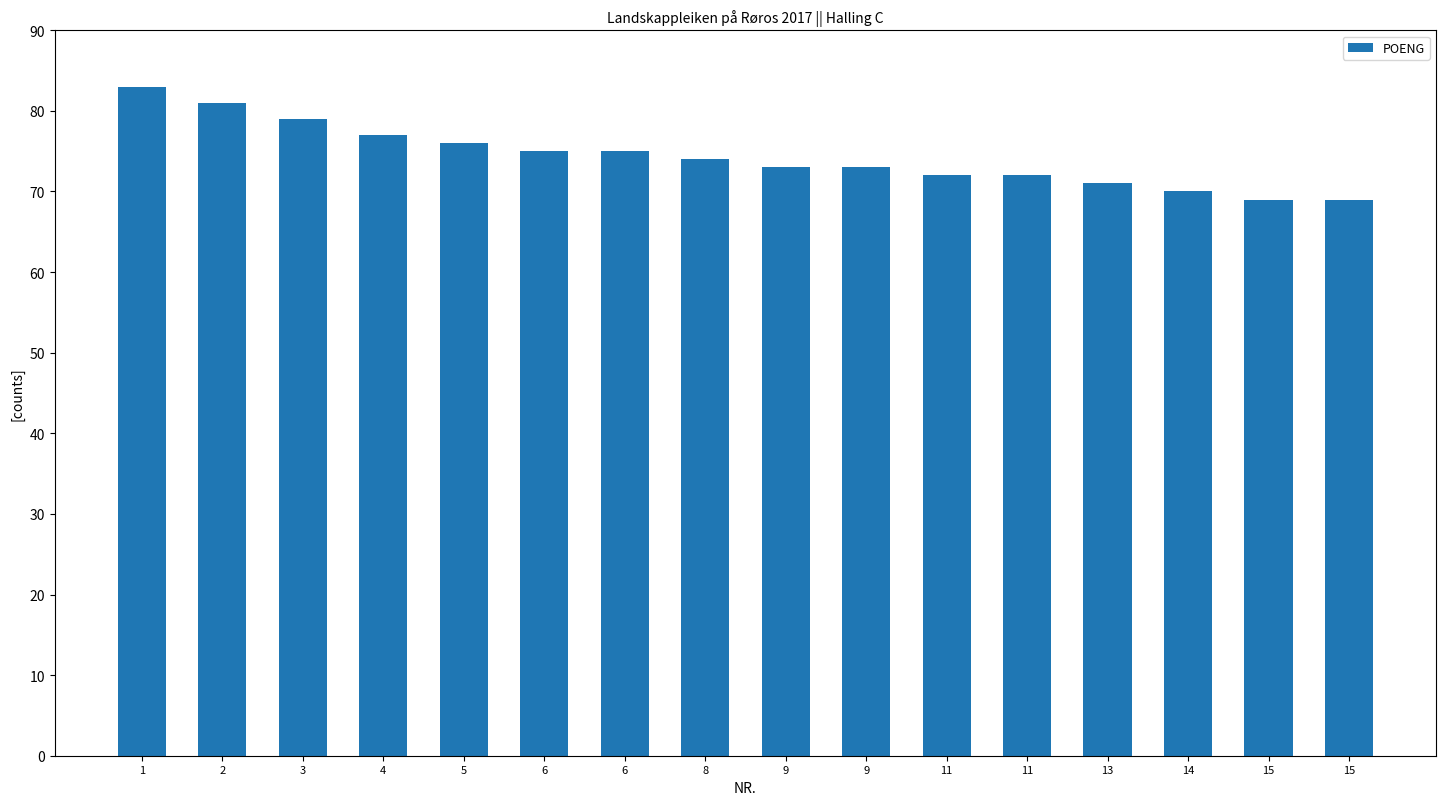

Count the number of categories in the chart.

16